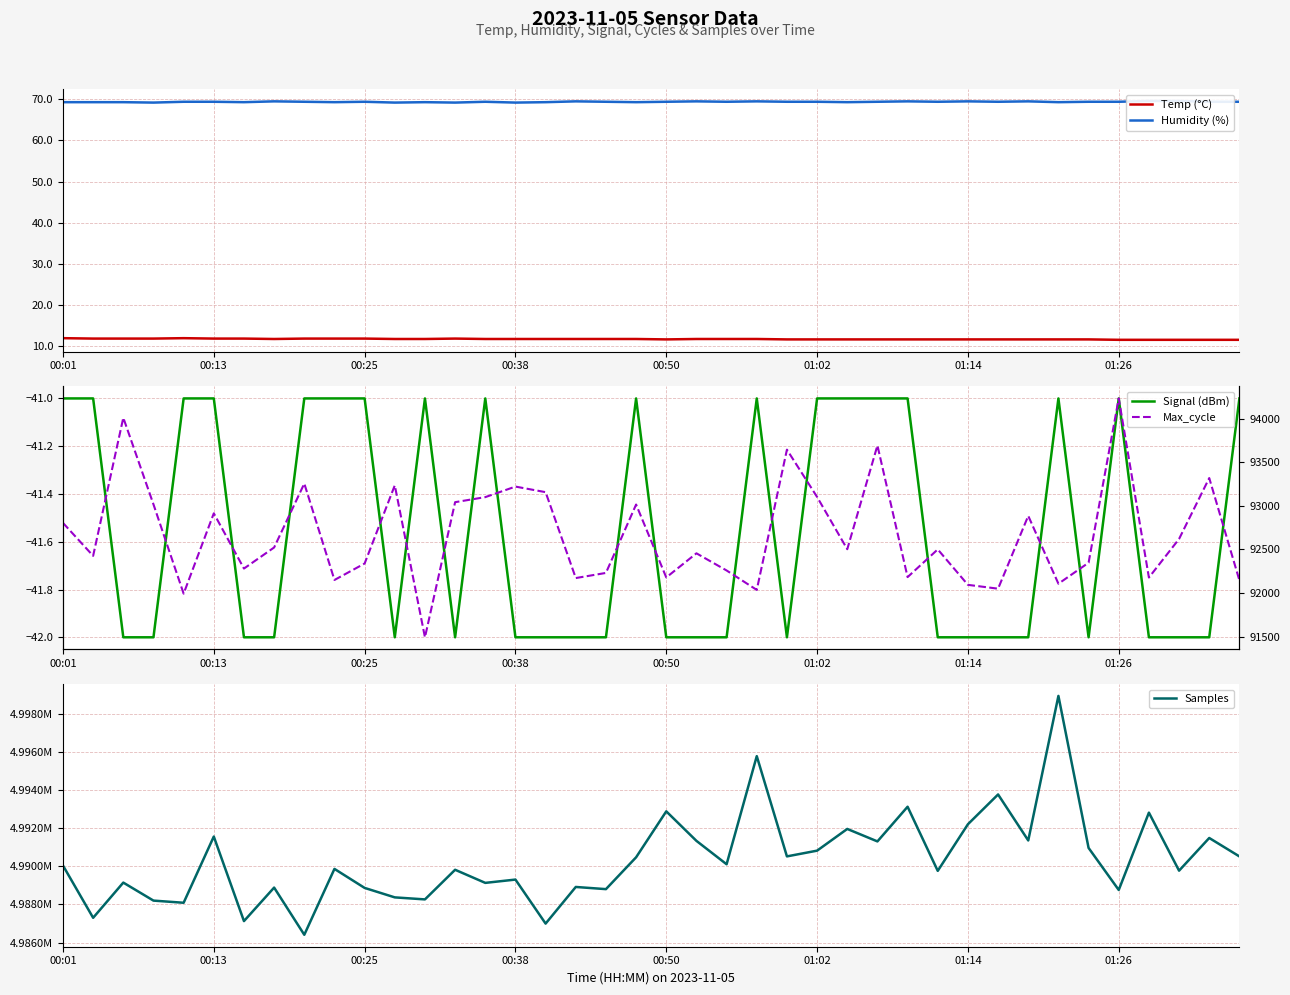

How many lines are shown in the chart?

5